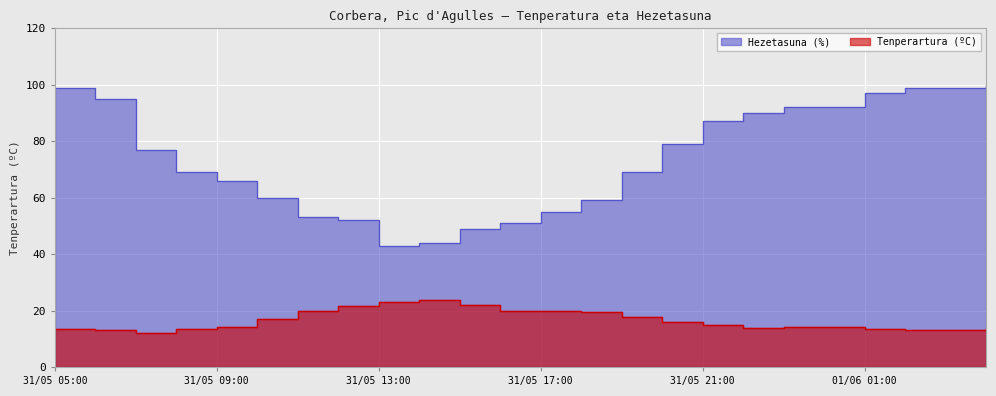

What is the sum of all Hezetasuna (%) values?

1776.0